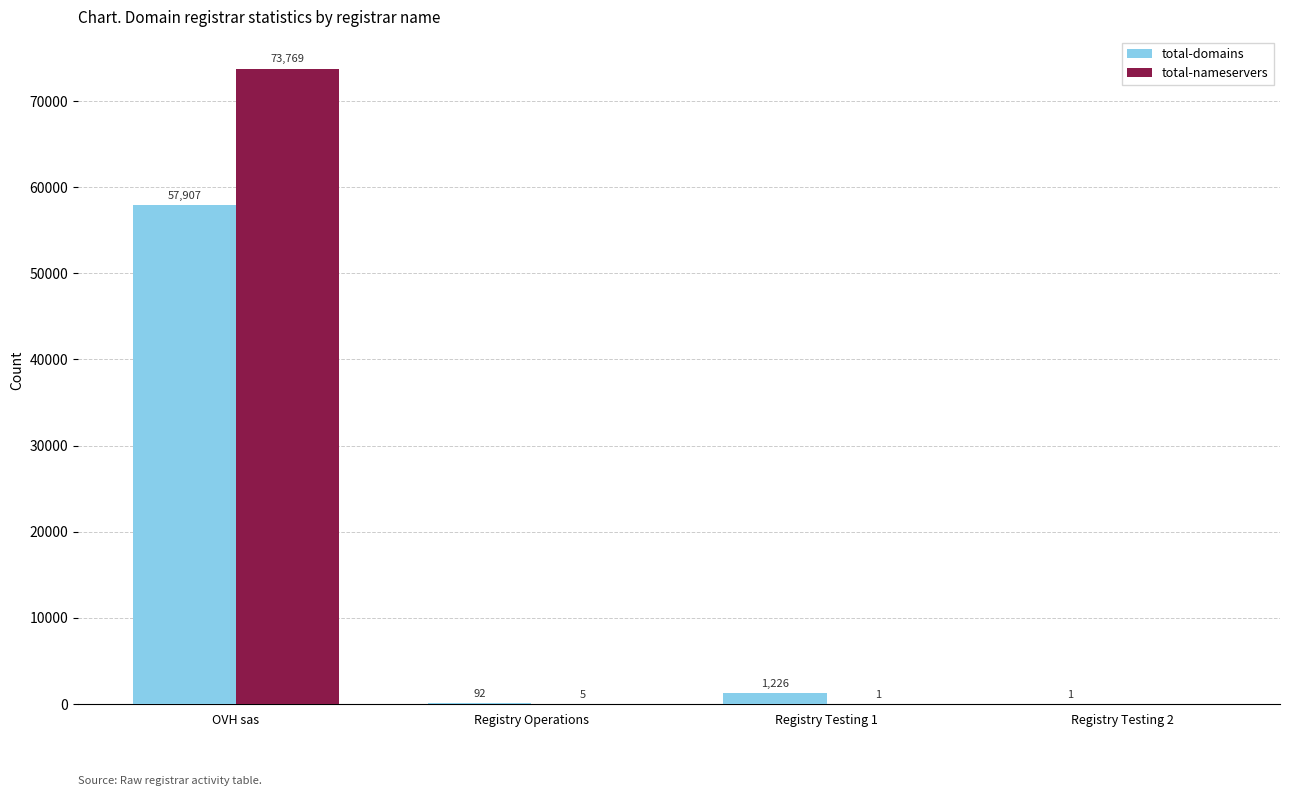

What is the sum of all total-domains values?

59226